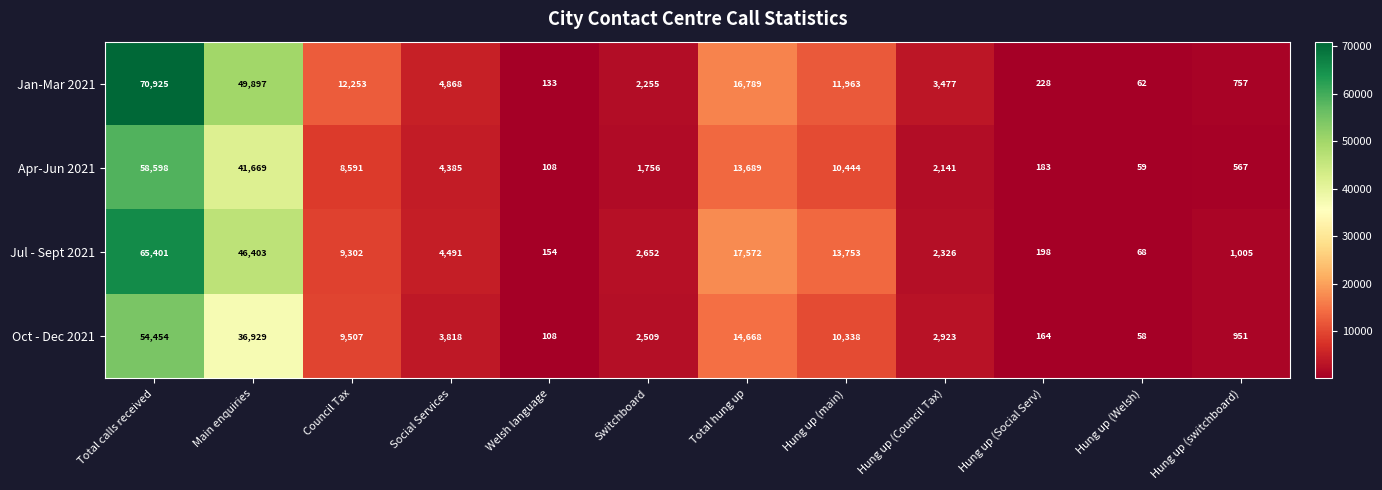

At Council Tax, list the series in order from smallest to largest.

Apr-Jun 2021, Jul - Sept 2021, Oct - Dec 2021, Jan-Mar 2021